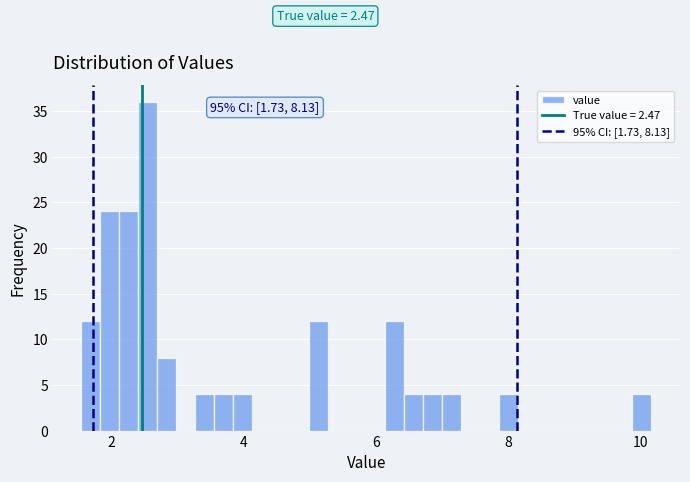

Read against the x-axis, roughly where is the centre of the tallest bar?

2.6